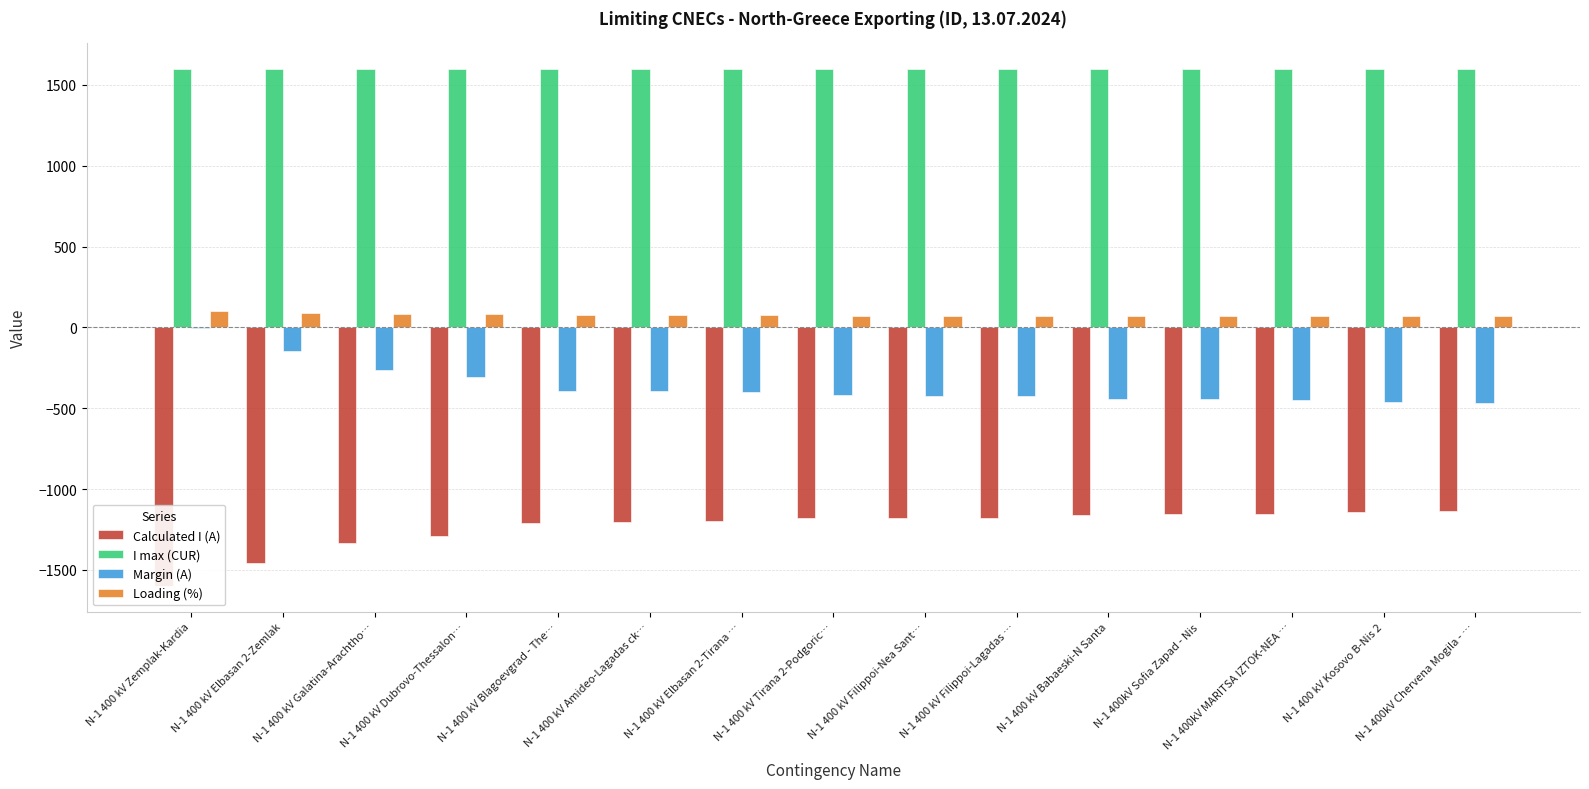

What is the average value of the Margin (A) series?

-362